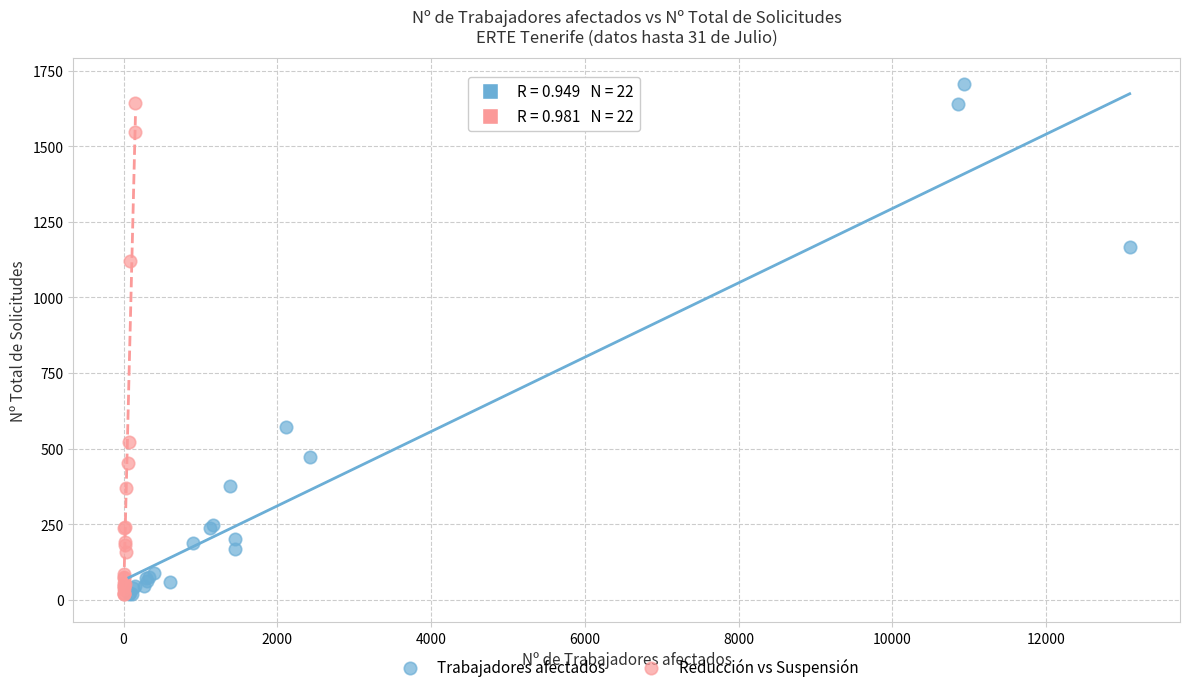

Which series has the largest Y range (max minus min)?

Trabajadores afectados